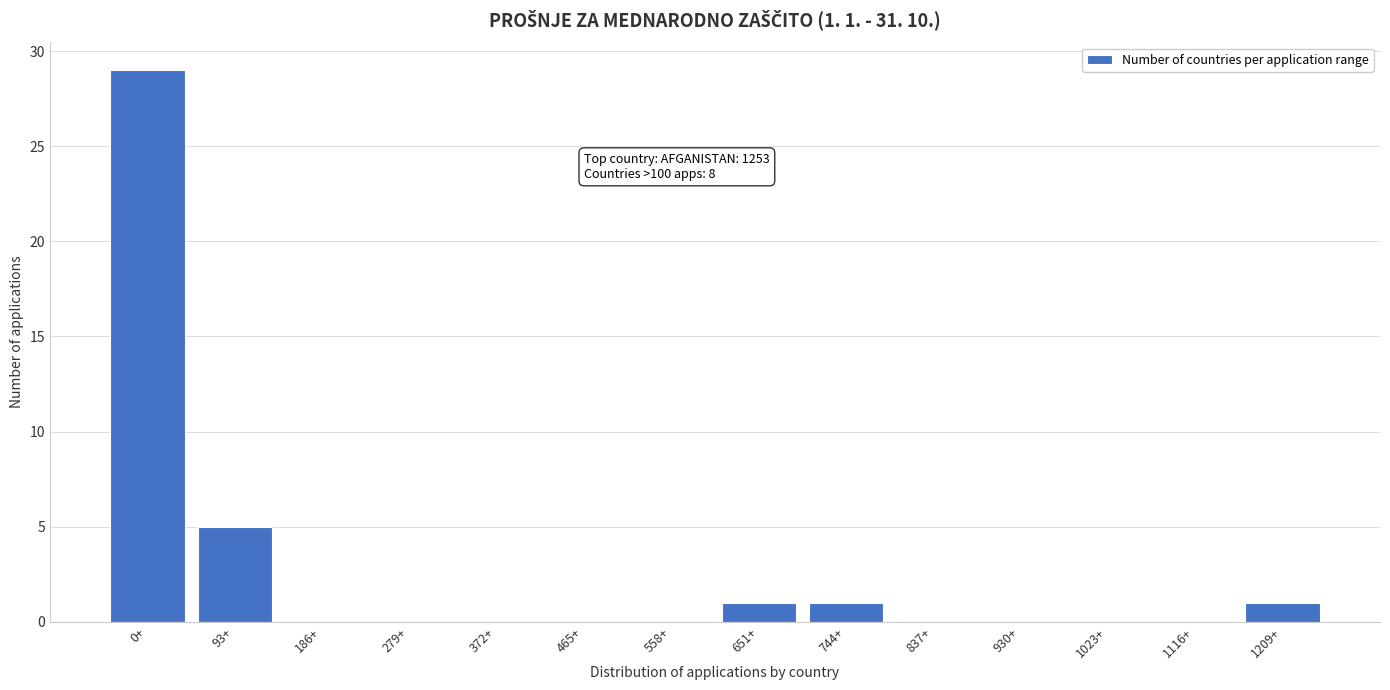

Reading left to right, what are all the values shown in this chart?

0+=29	93+=5	186+=0	279+=0	372+=0	465+=0	558+=0	651+=1	744+=1	837+=0	930+=0	1023+=0	1116+=0	1209+=1